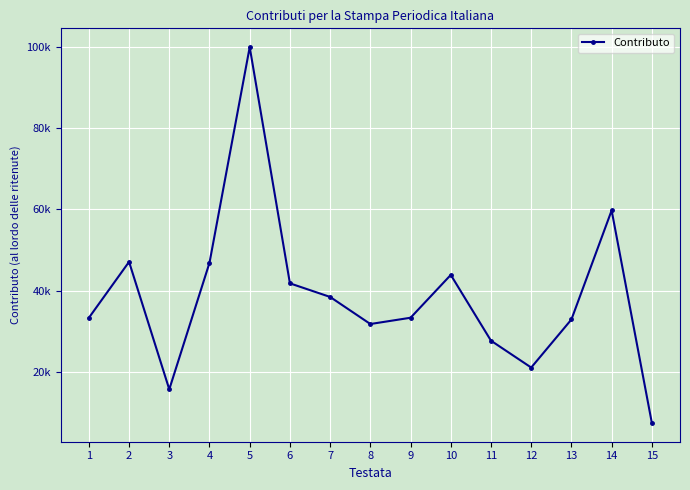

Where is the first local maximum?

2